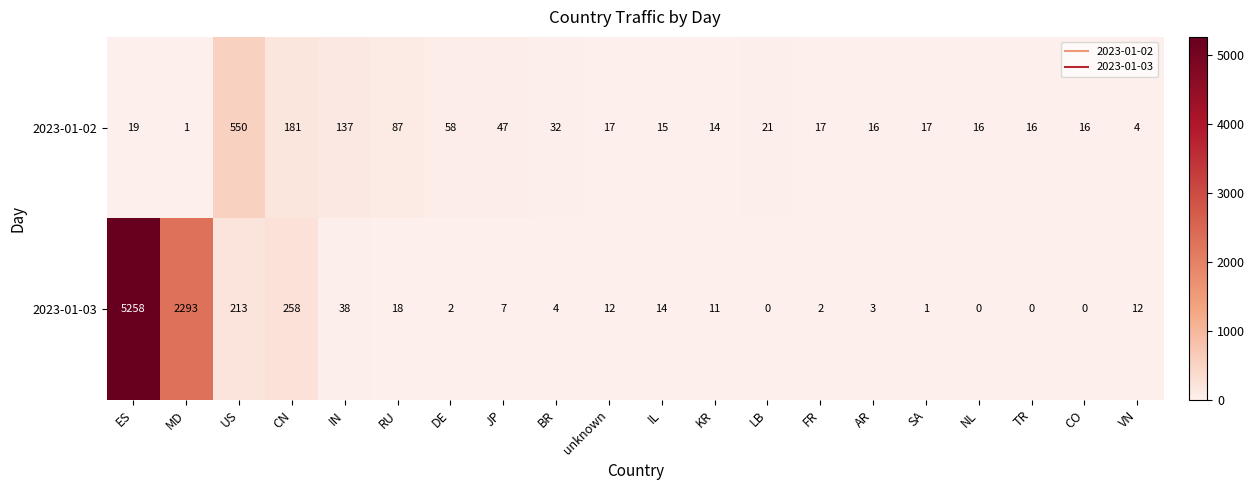

What is the difference between the second highest and minimum values in the 2023-01-03 series?

2293